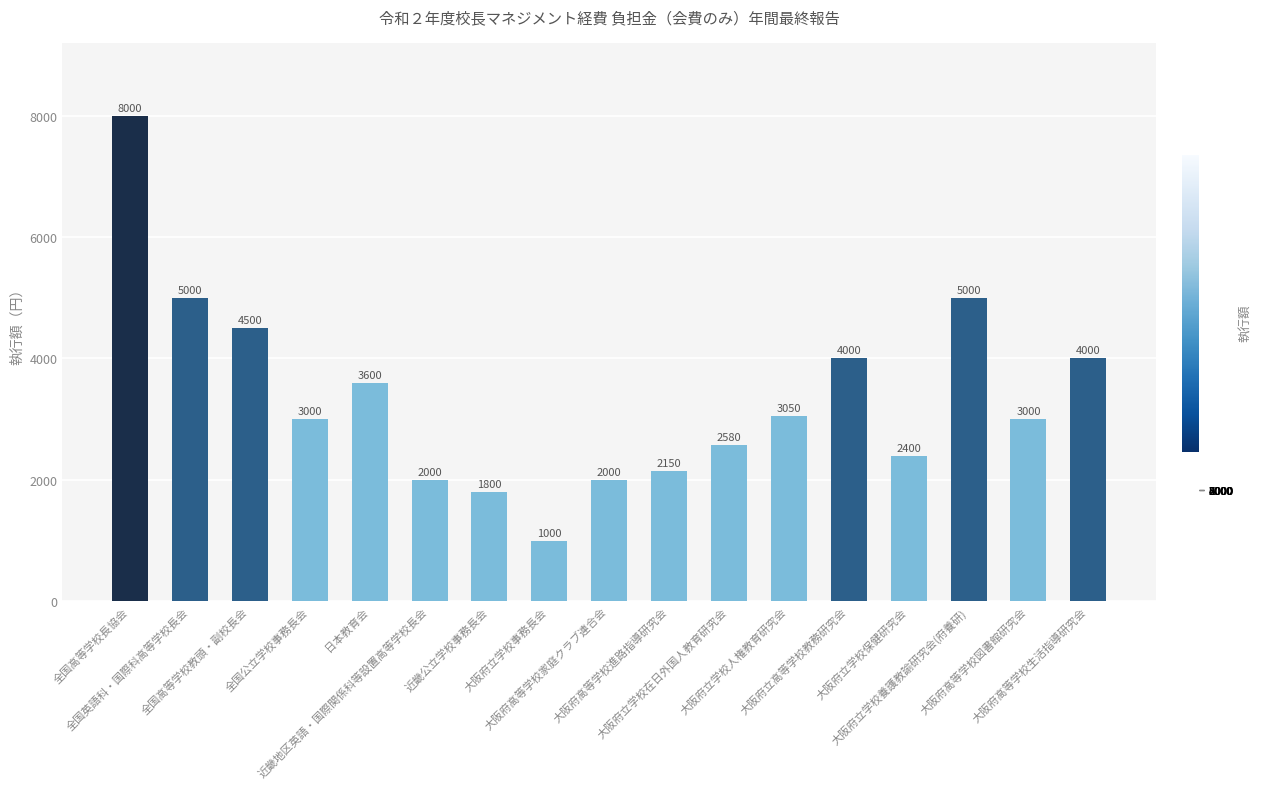

Approximately how many times larger is the value at 全国高等学校教頭・副校長会 compared to 大阪府立高等学校教務研究会?

1.1